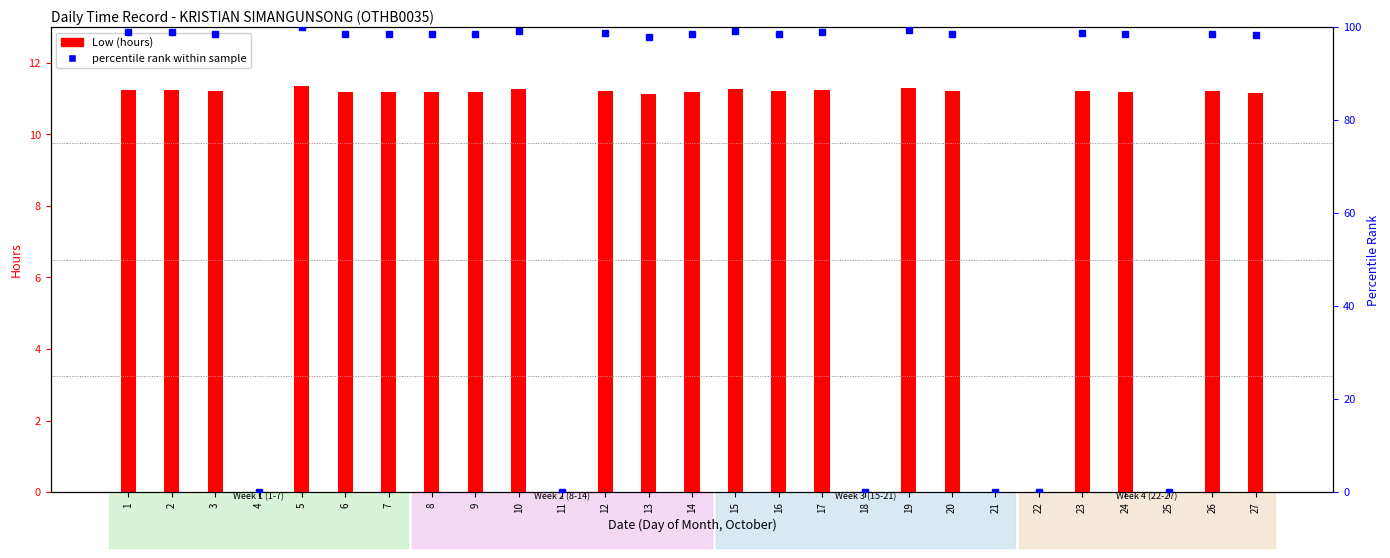

Reading left to right, transcribe all the data shown in this chart.

Low (hours): 1=11.2	2=11.2	3=11.2	4=0.0	5=11.4	6=11.2	7=11.2	8=11.2	9=11.2	10=11.3	11=0.0	12=11.2	13=11.1	14=11.2	15=11.3	16=11.2	17=11.2	18=0.0	19=11.3	20=11.2	21=0.0	22=0.0	23=11.2	24=11.2	25=0.0	26=11.2	27=11.2
percentile rank within sample: 1=98.9	2=98.9	3=98.6	4=0.0	5=100.0	6=98.5	7=98.5	8=98.5	9=98.5	10=99.2	11=0.0	12=98.7	13=97.9	14=98.5	15=99.2	16=98.6	17=99.0	18=0.0	19=99.4	20=98.6	21=0.0	22=0.0	23=98.8	24=98.5	25=0.0	26=98.6	27=98.3